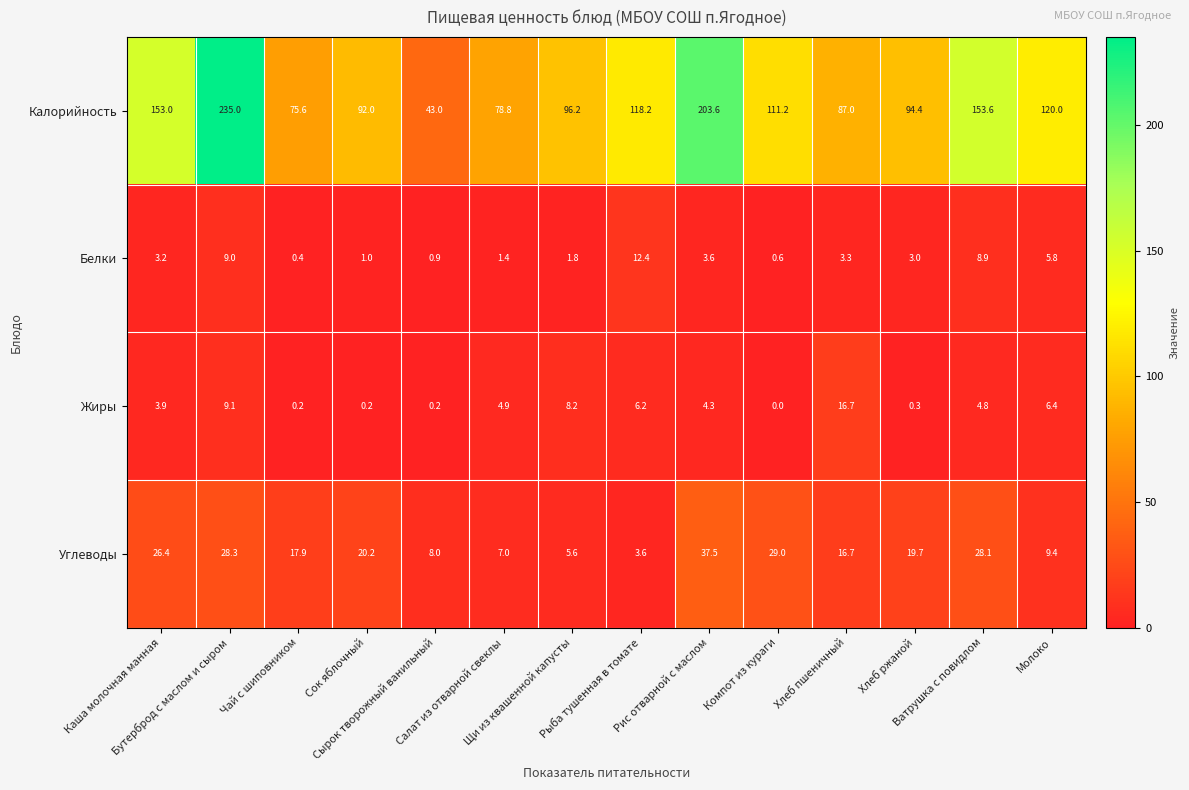

How many data points in Жиры are above 4?

8